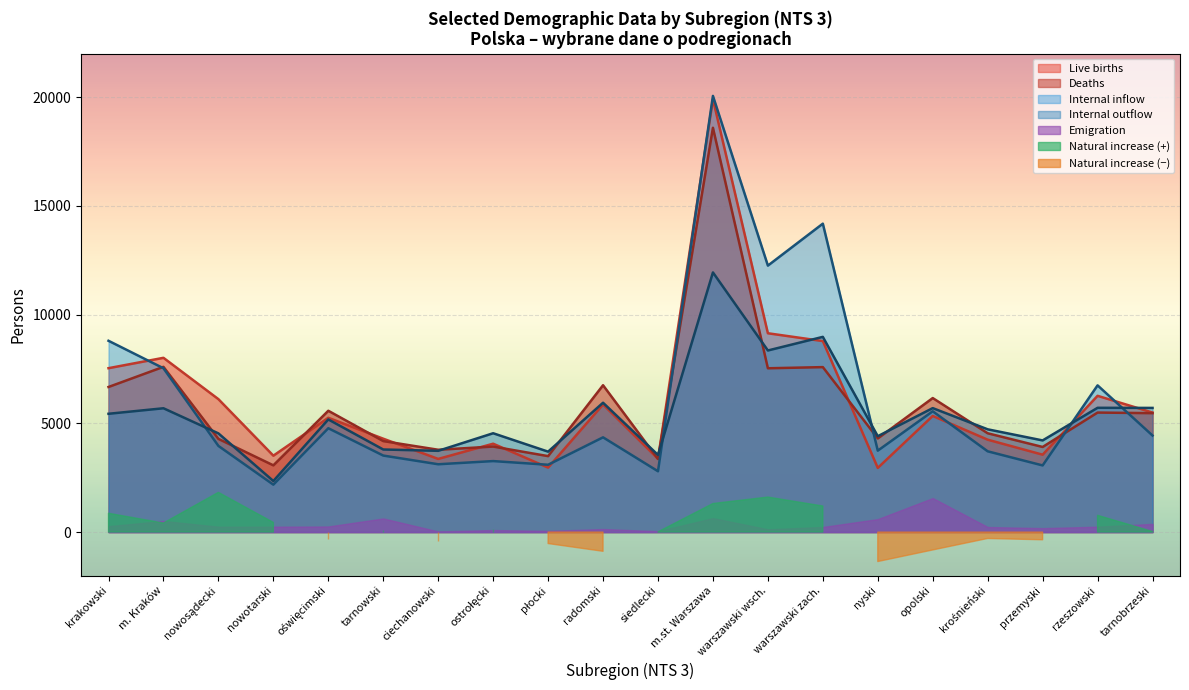

What is the average value of the live_births series?

6002